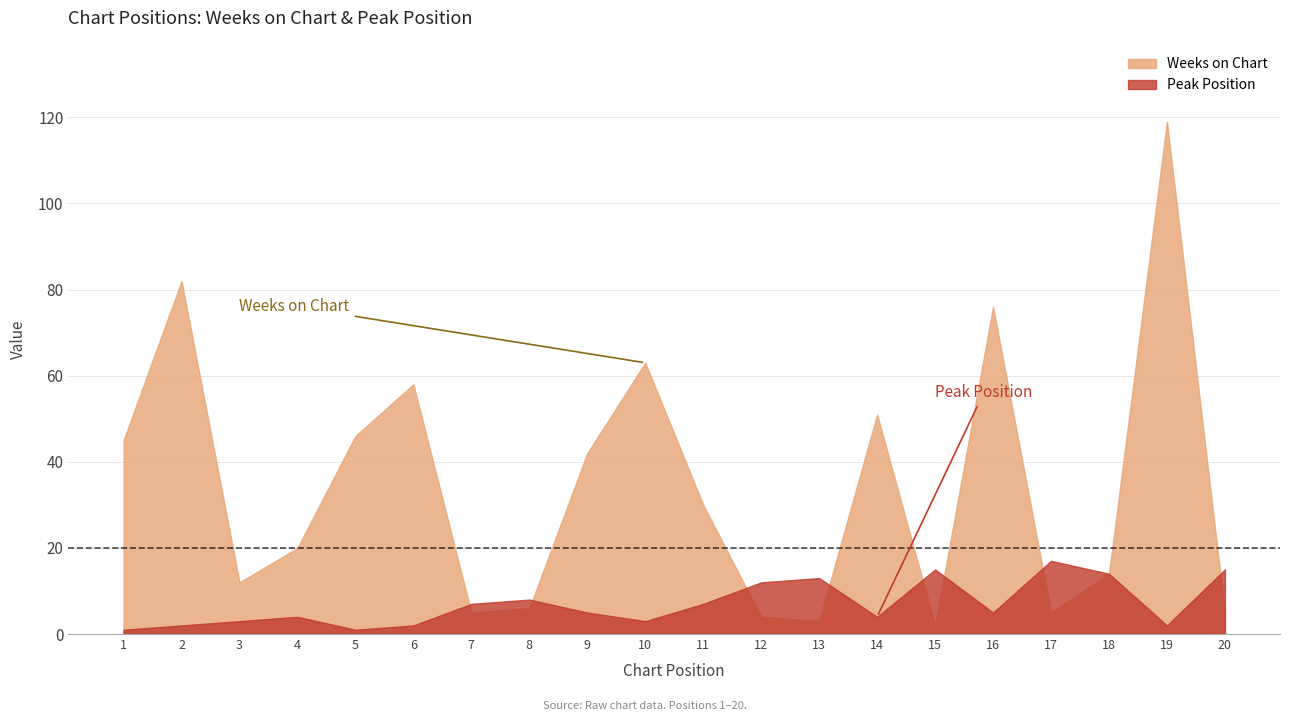

Rank the series by their average value, from highest to lowest.

Weeks on Chart, Peak Position